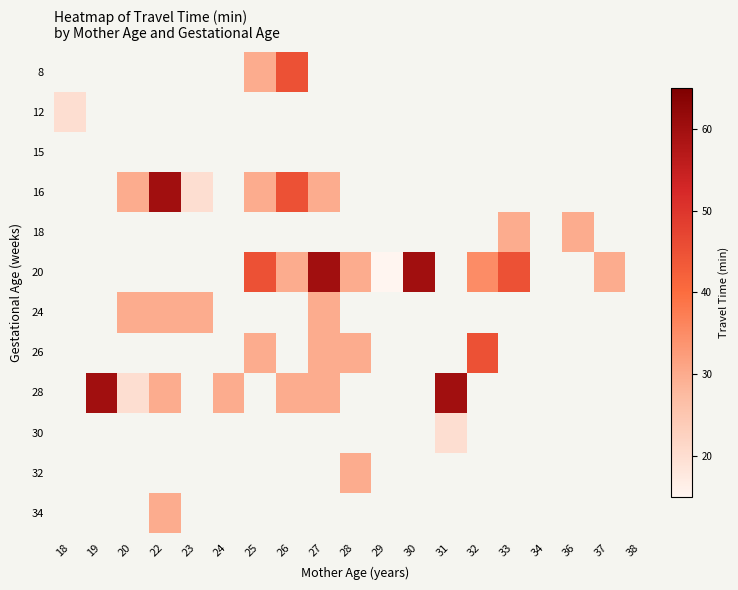

What is the smallest value displayed?

15.0